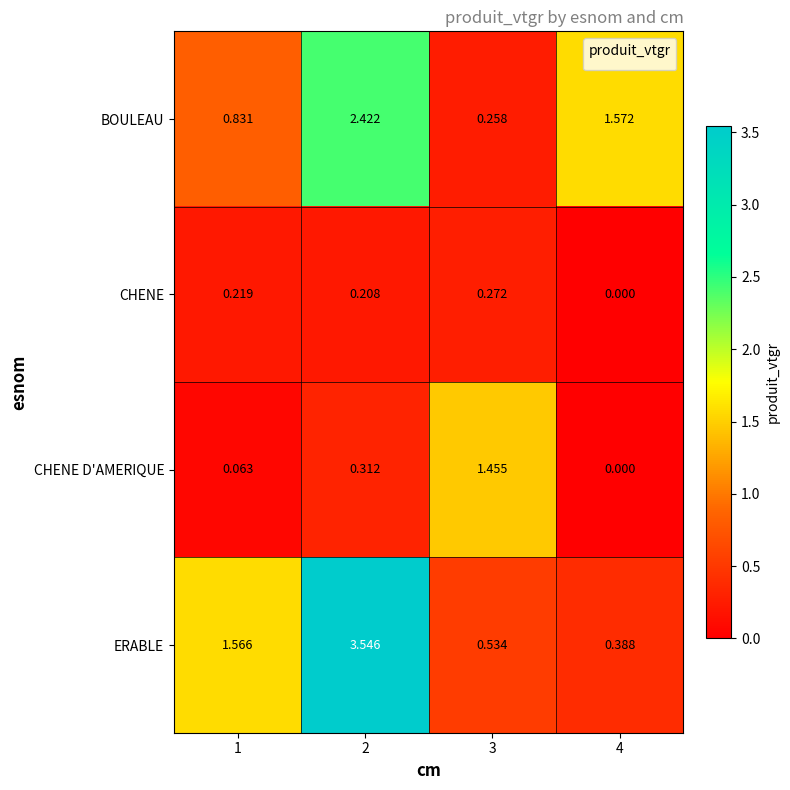

Which series has the largest total across all categories?

ERABLE